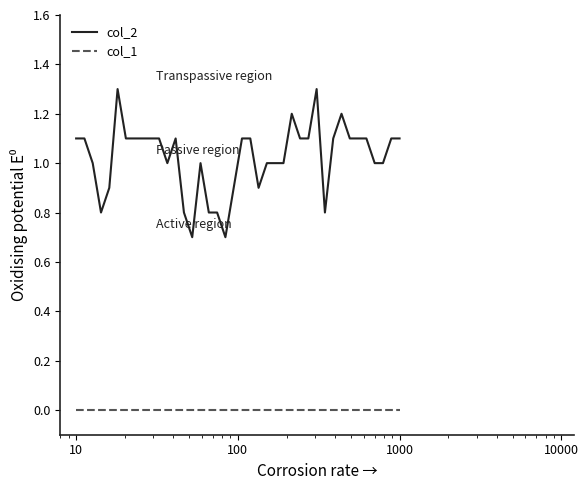

Which series has the largest range (max minus min)?

col_2